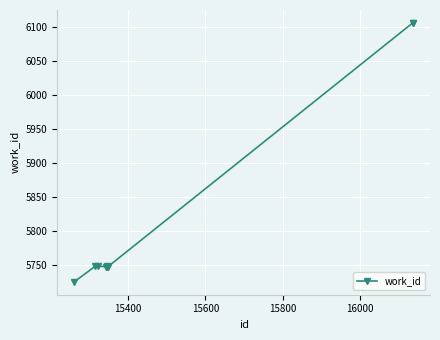

How many lines are shown in the chart?

1